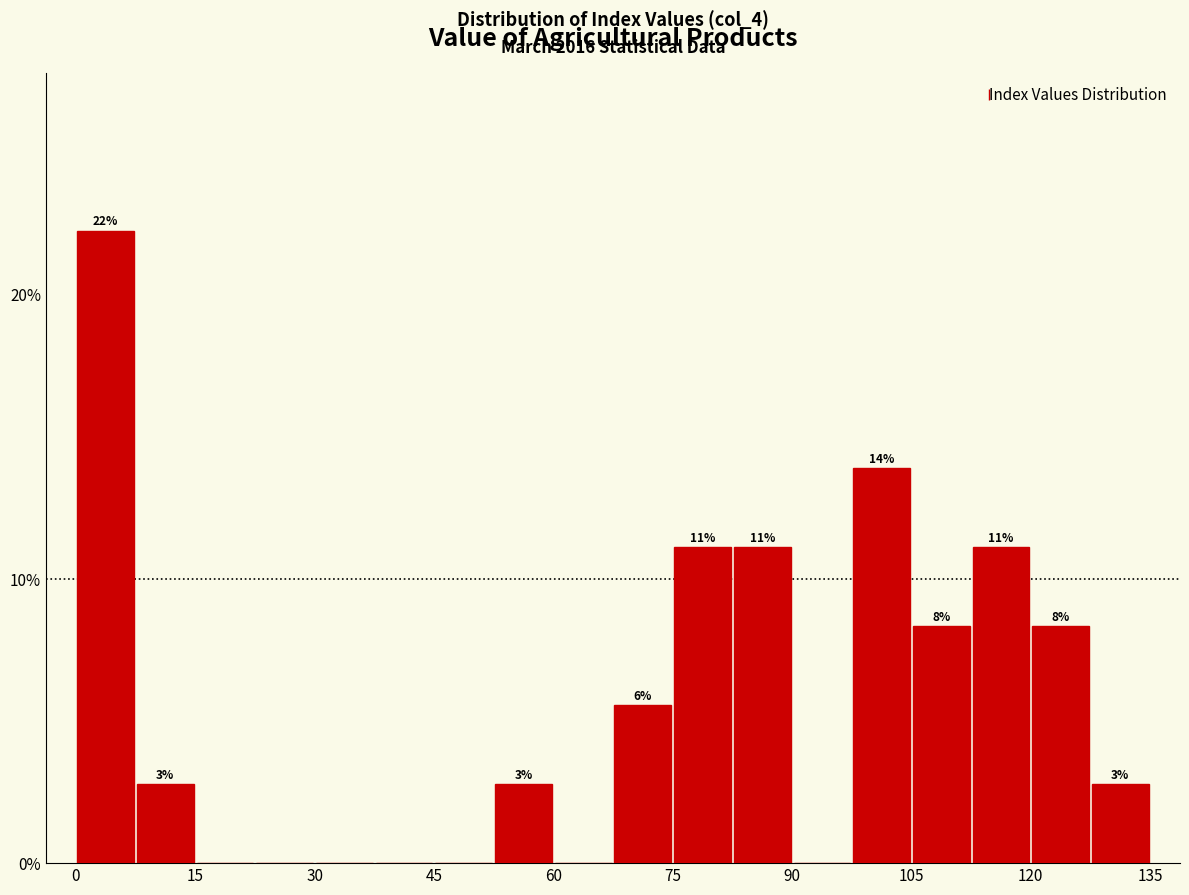

Around what value on the x-axis is the tallest bar? Give the approximate position of its centre, as read against the axis.

4